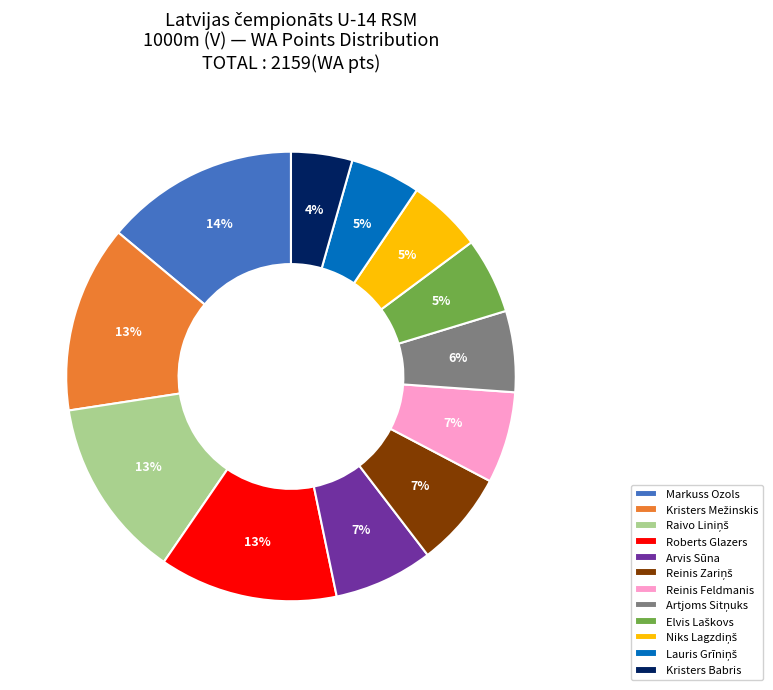

Count the number of slices in the pie.

12